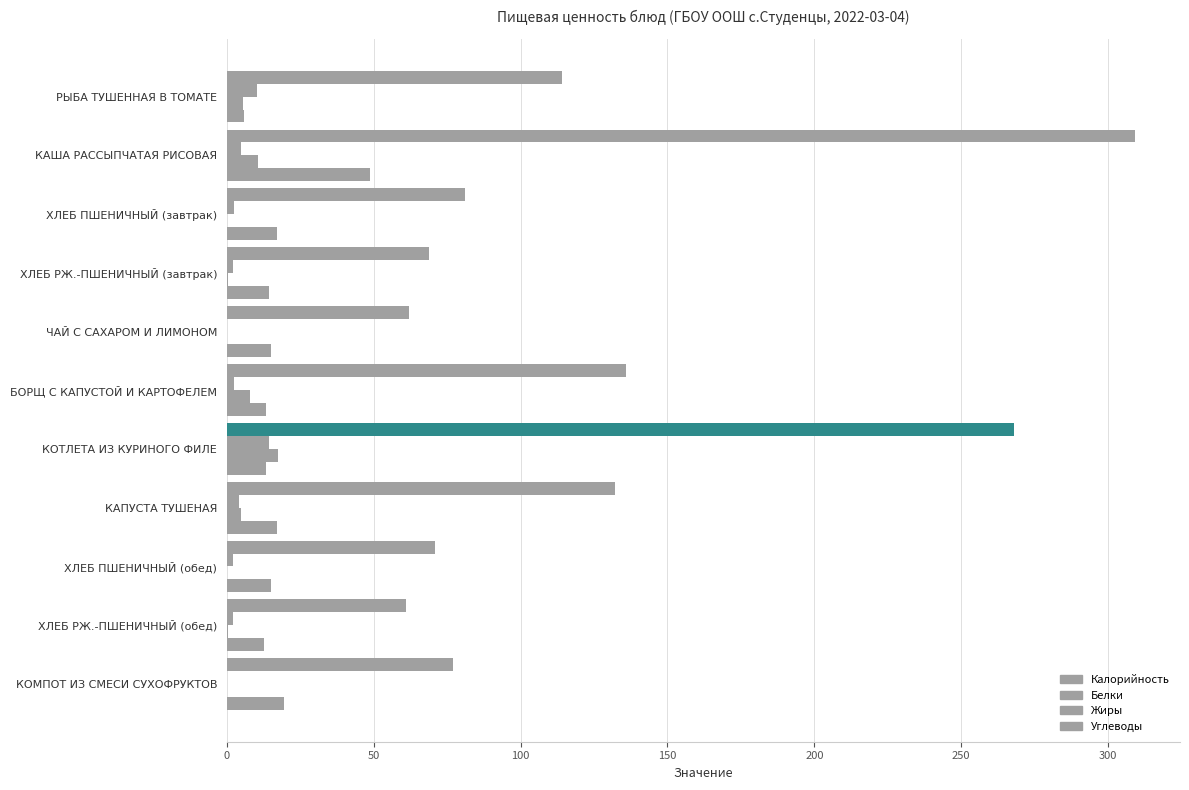

Reading left to right, what are all the values shown in this chart?

Калорийность: 114.0	309.0	81.0	69.0	62.0	136.0	268.0	132.0	71.0	61.0	77.0
Белки: 10.2	4.7	2.6	2.3	0.2	2.4	14.3	4.1	2.3	2.0	0.0
Жиры: 5.4	10.7	0.2	0.3	0.0	7.9	17.5	4.9	0.2	0.3	0.0
Углеводы: 5.8	48.6	17.1	14.4	15.0	13.5	13.4	17.1	15.1	12.7	19.4